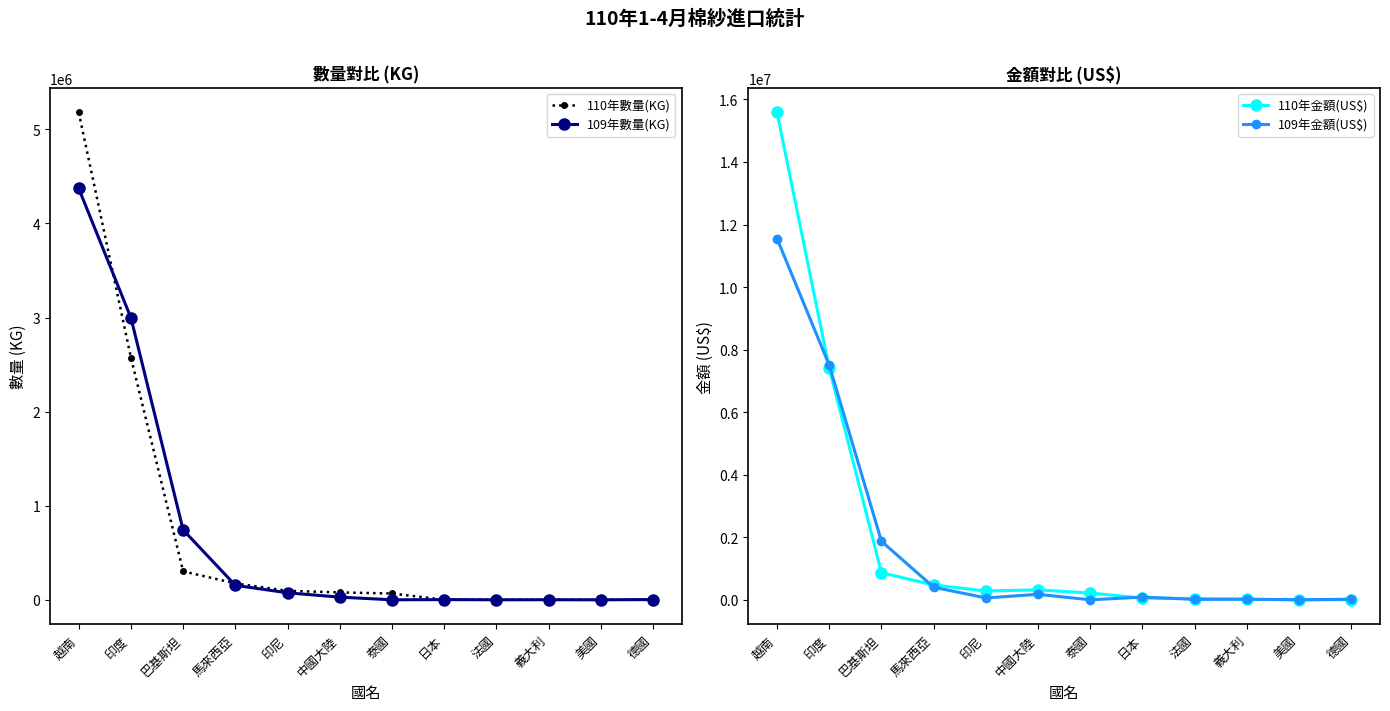

What is the label of the 7th point from the left?

泰國